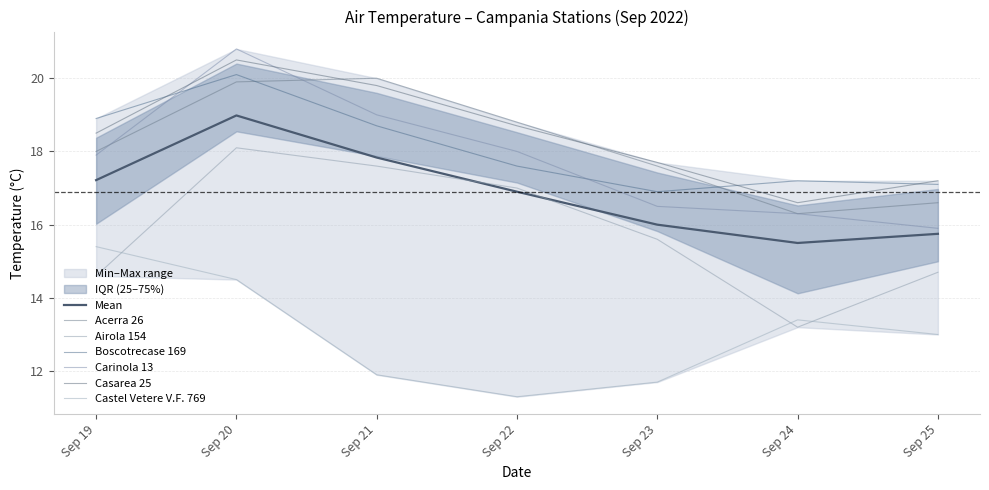

What is the difference between the maximum and minimum values in the Airola 154 series?

4.9